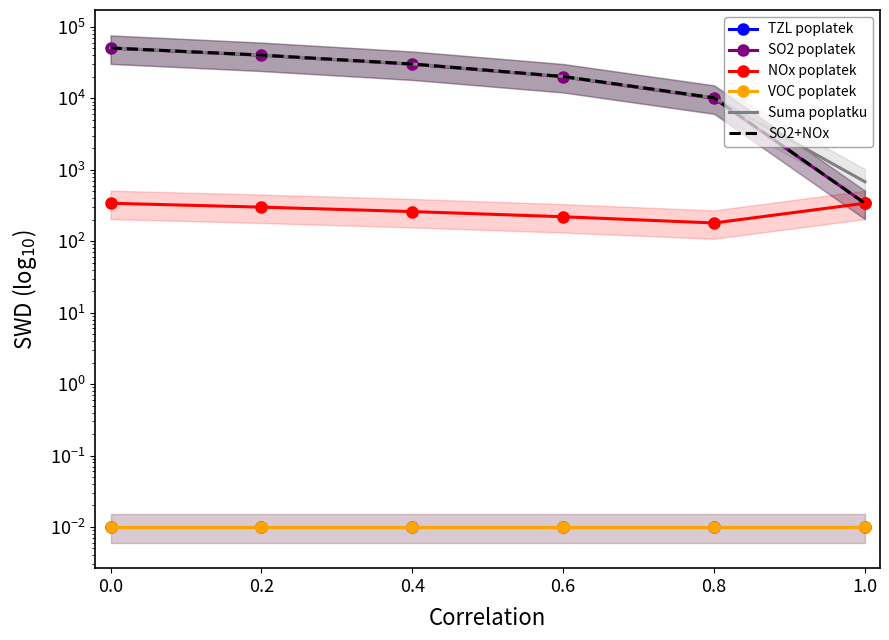

The Suma poplatku series shows 30743.1 at 0.0. True or false?

False